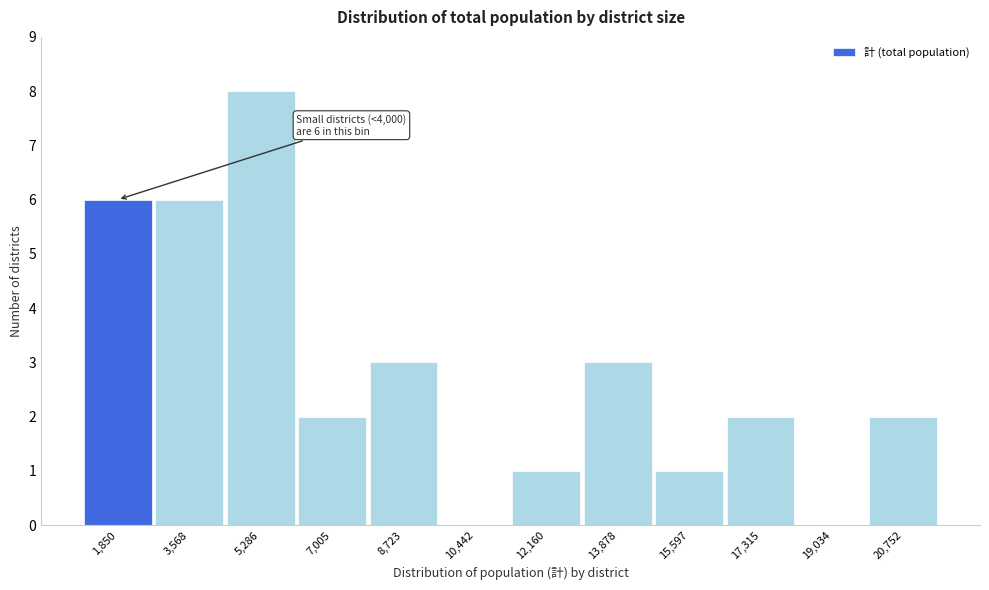

Reading right to left, what are all the values shown in this chart?

20,752=2	19,034=0	17,315=2	15,597=1	13,878=3	12,160=1	10,442=0	8,723=3	7,005=2	5,286=8	3,568=6	1,850=6